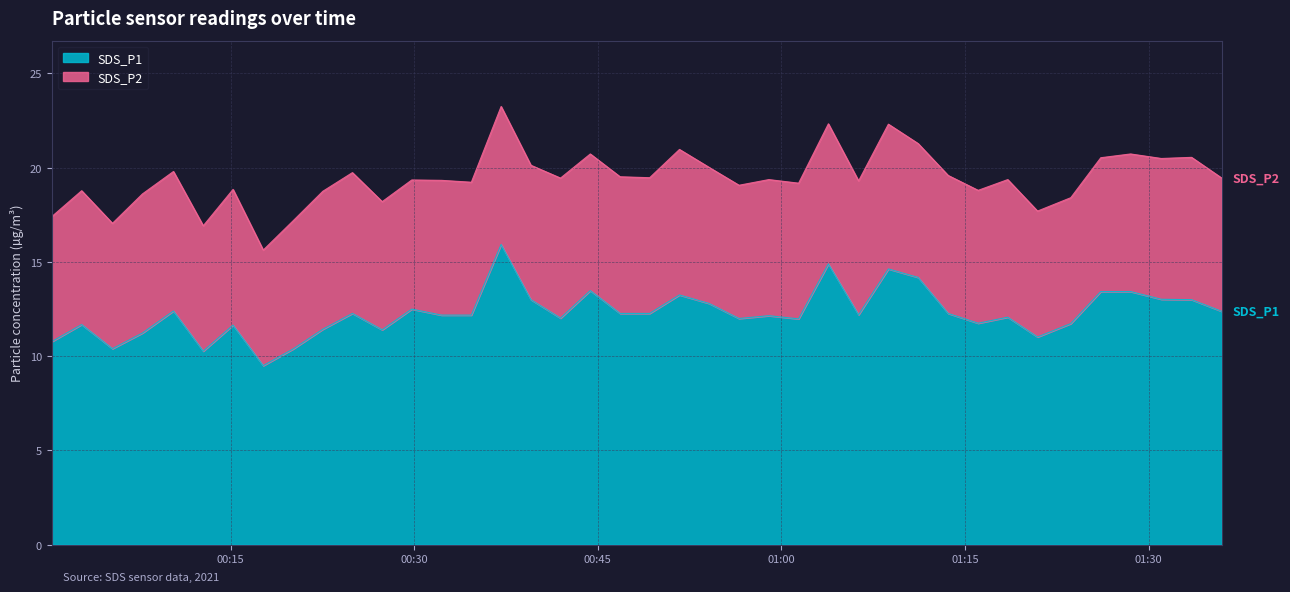

Where is the first local minimum?

2021/07/20 00:05:21